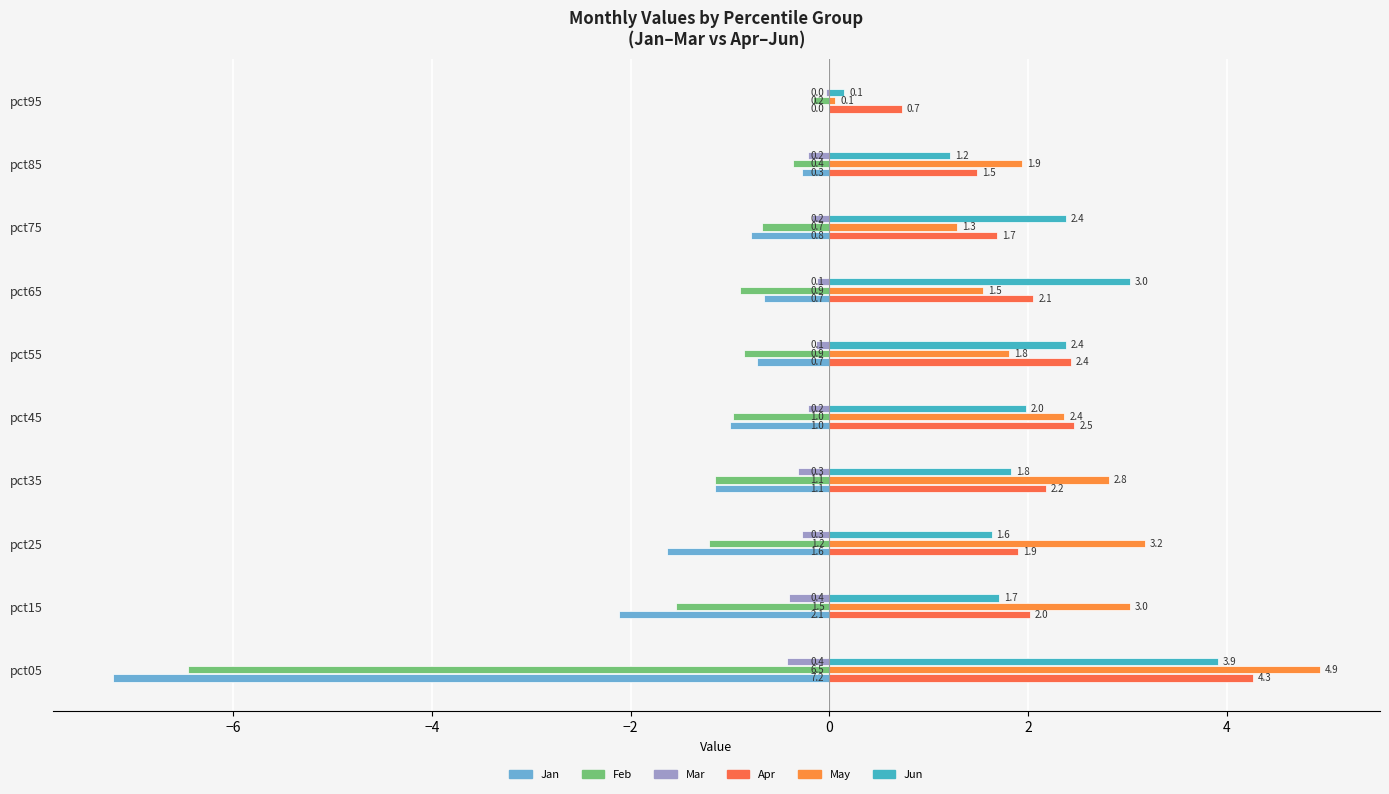

At which label does Mar reach its peak?

pct95